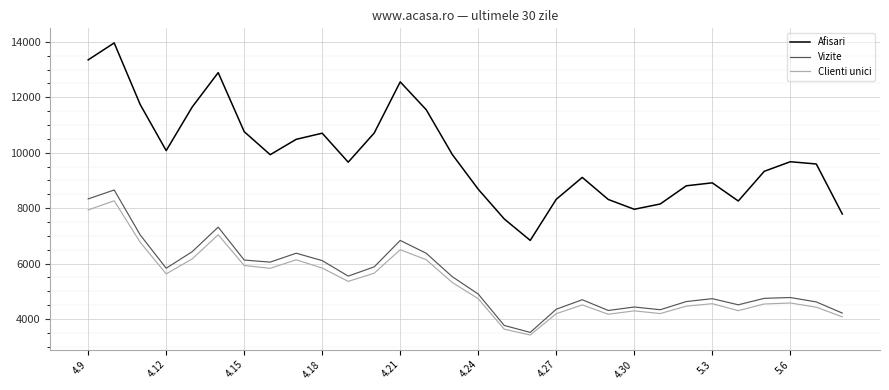

Which series has the largest range (max minus min)?

Afisari